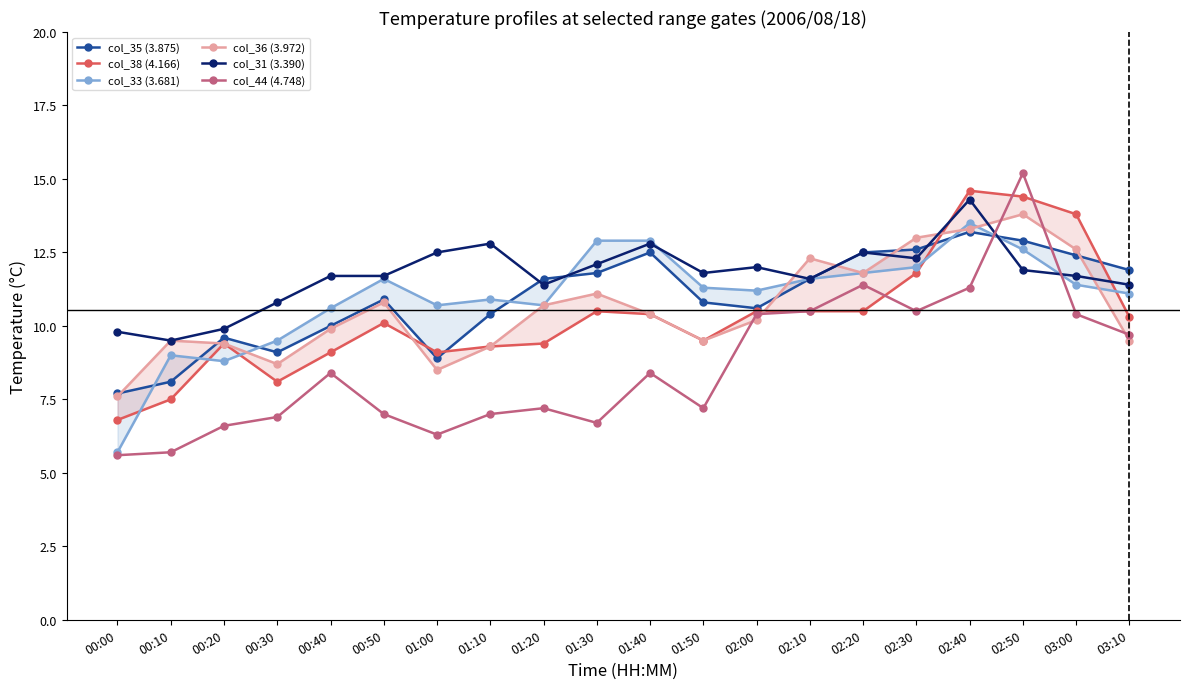

What value does the col_44 (4.748) series have at 00:10?

5.7